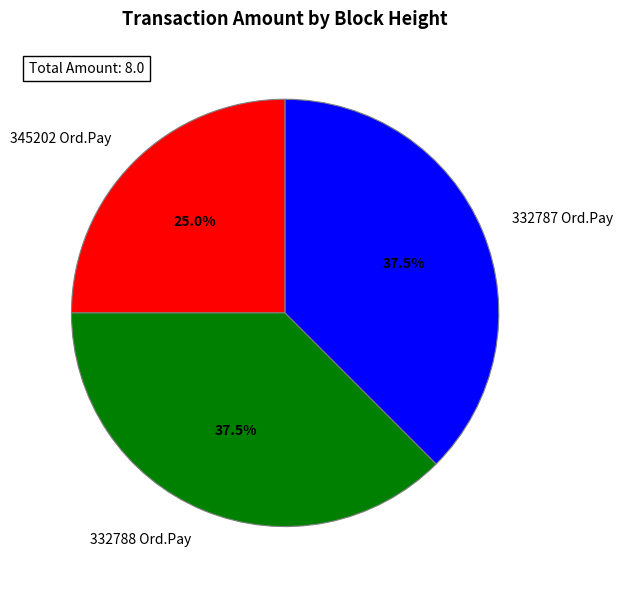

To the nearest percent, what is the average slice percentage?

33%